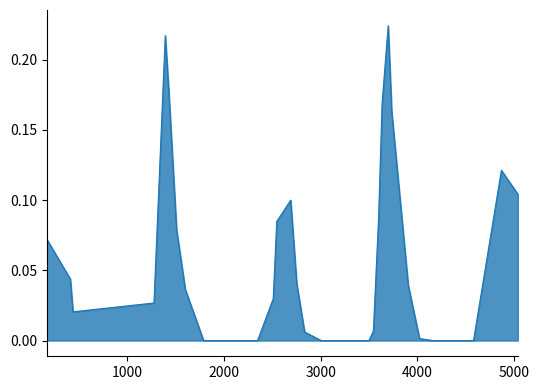

Reading right to left, extract all data points from this chart.

5039=0.1	4868=0.1	4580=0.0	4445=0.0	4193=0.0	4157=0.0	4022=0.0	3905=0.0	3734=0.2	3698=0.2	3635=0.2	3599=0.1	3545=0.0	3500=0.0	3464=0.0	3338=0.0	3185=0.0	3005=0.0	2834=0.0	2753=0.0	2690=0.1	2546=0.1	2510=0.0	2348=0.0	2249=0.0	2213=0.0	2051=0.0	1988=0.0	1925=0.0	1889=0.0	1808=0.0	1790=0.0	1601=0.0	1511=0.1	1430=0.2	1394=0.2	1277=0.0	440=0.0	413=0.0	170=0.1